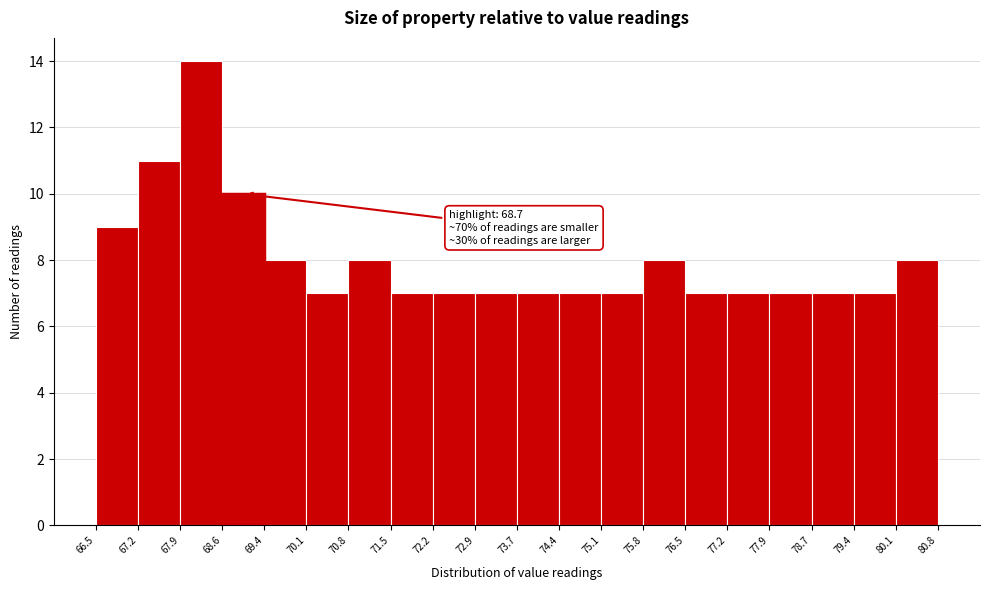

Over which range of the x-axis is the bar tallest?

67.9 to 68.6